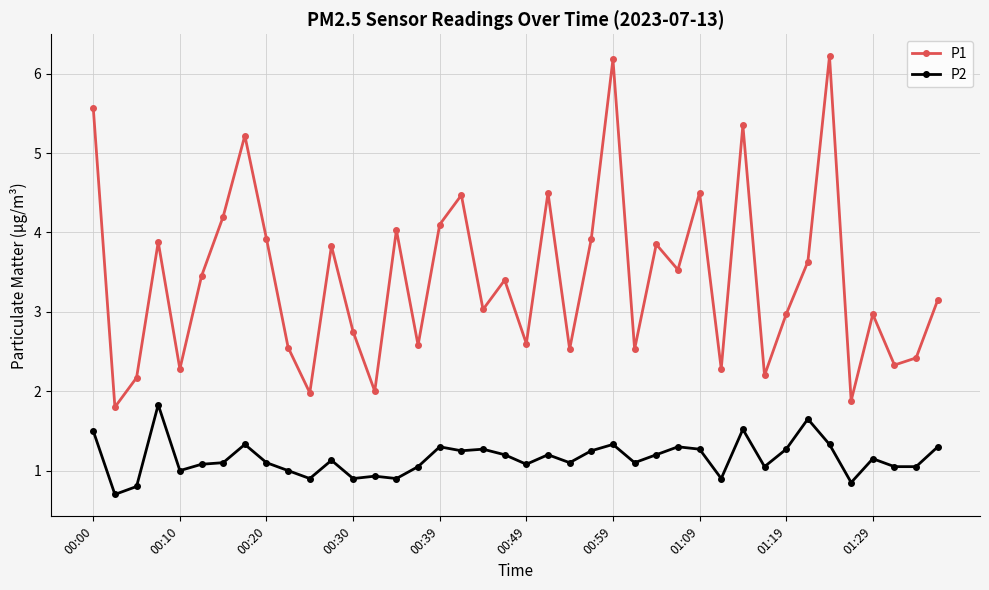

What is the value of the P2 point at the 11th from the left?

0.9